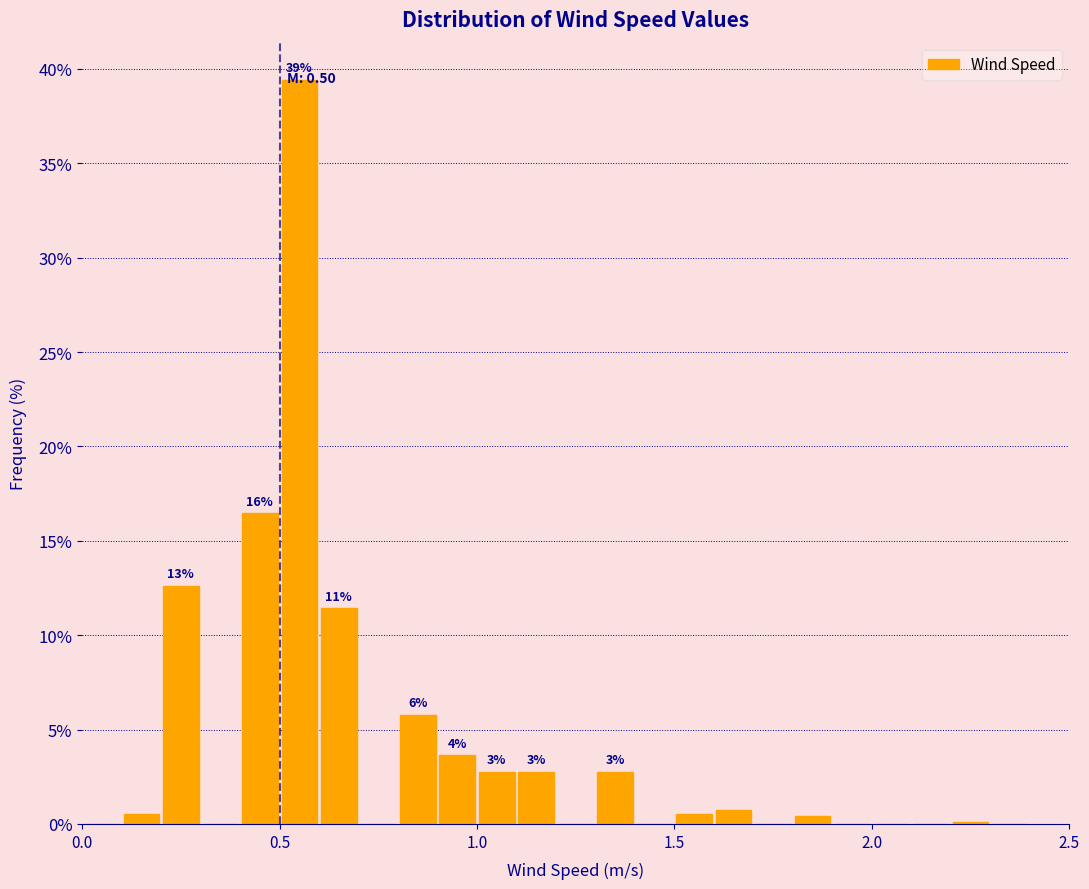

Read against the x-axis, roughly where is the centre of the tallest bar?

0.55